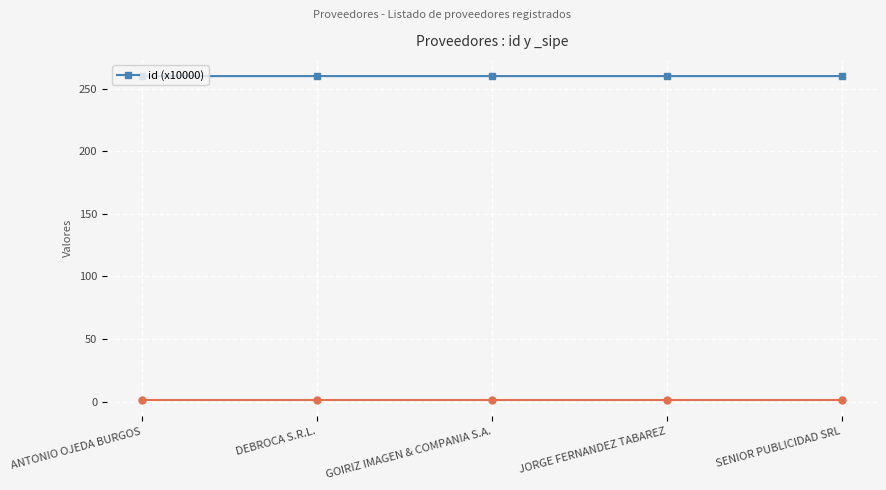

True or false: there are more than 2 points higher than both neighbors.

False